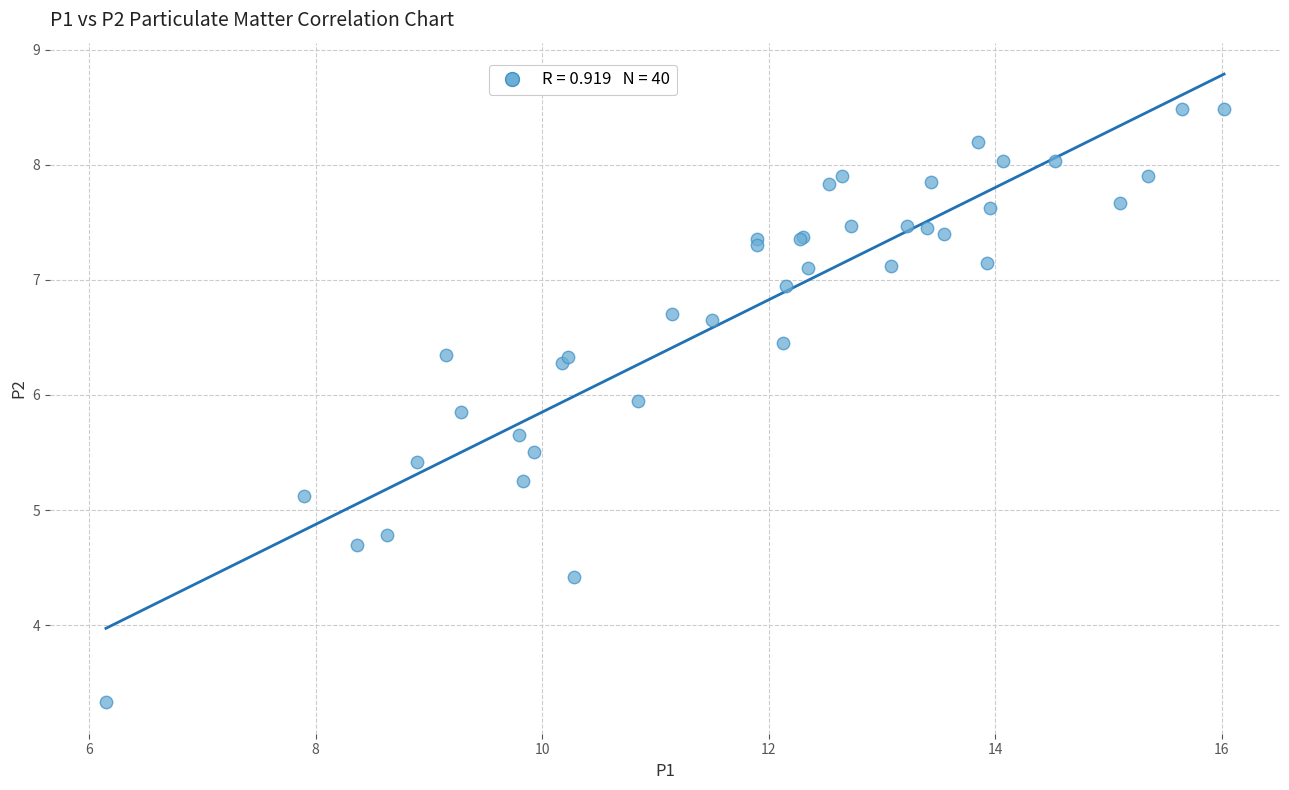

What Y value in the scatter plot is closest to 5?

5.1